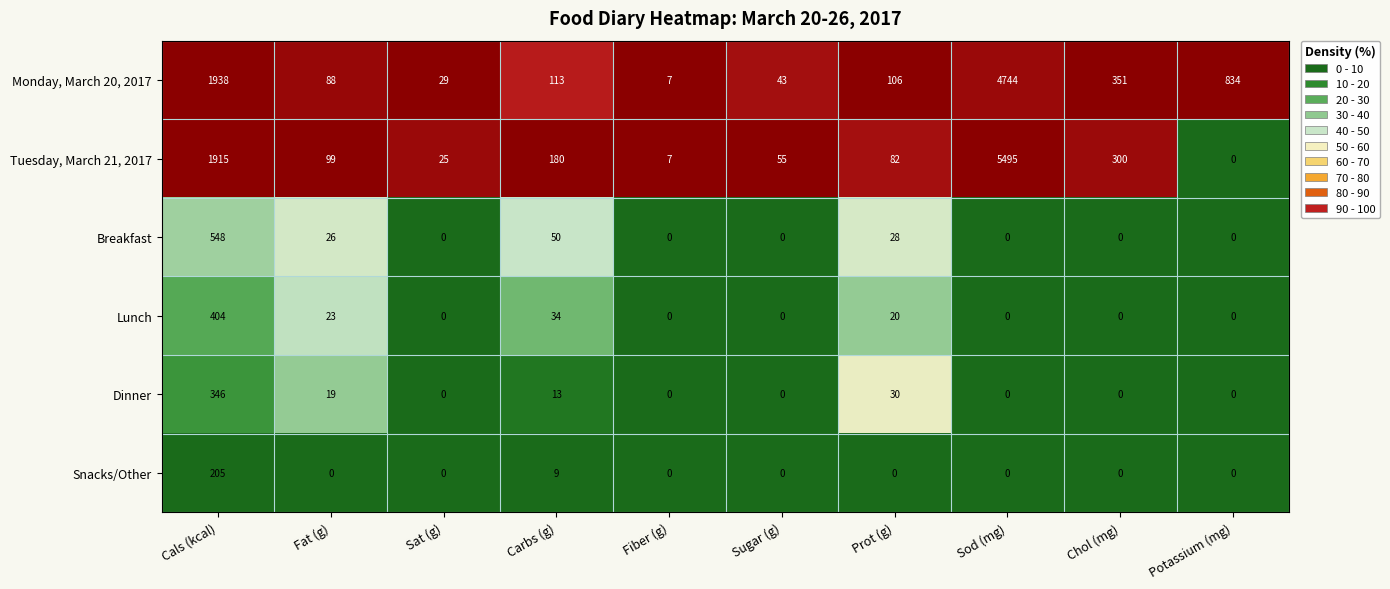

What is the total value across all series at Carbs (g)?

399